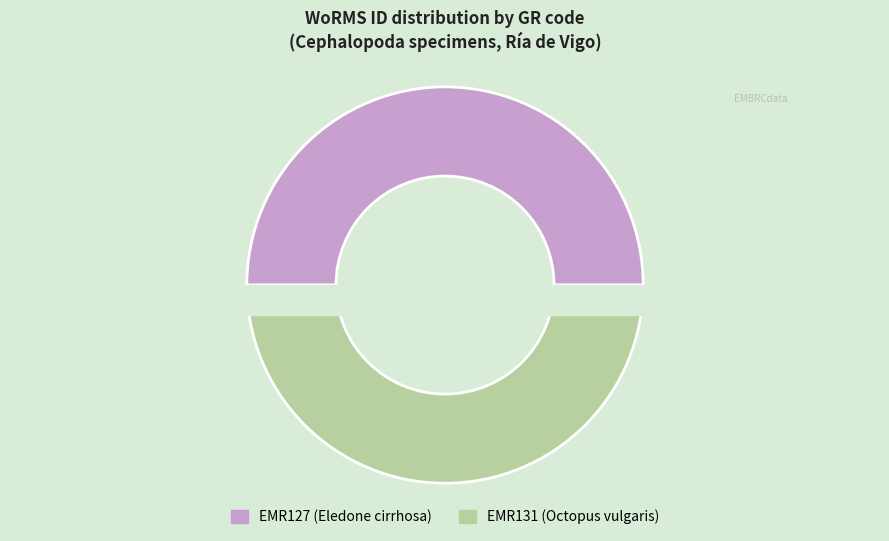

What percentage is the EMR127 (Eledone cirrhosa) slice, to the nearest percent?

50%